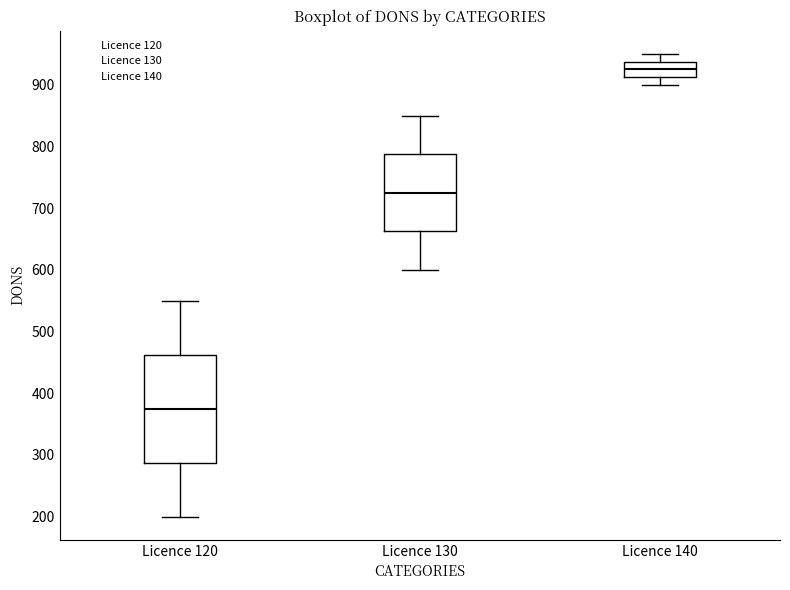

Which box's median line is the lowest?

Licence 120